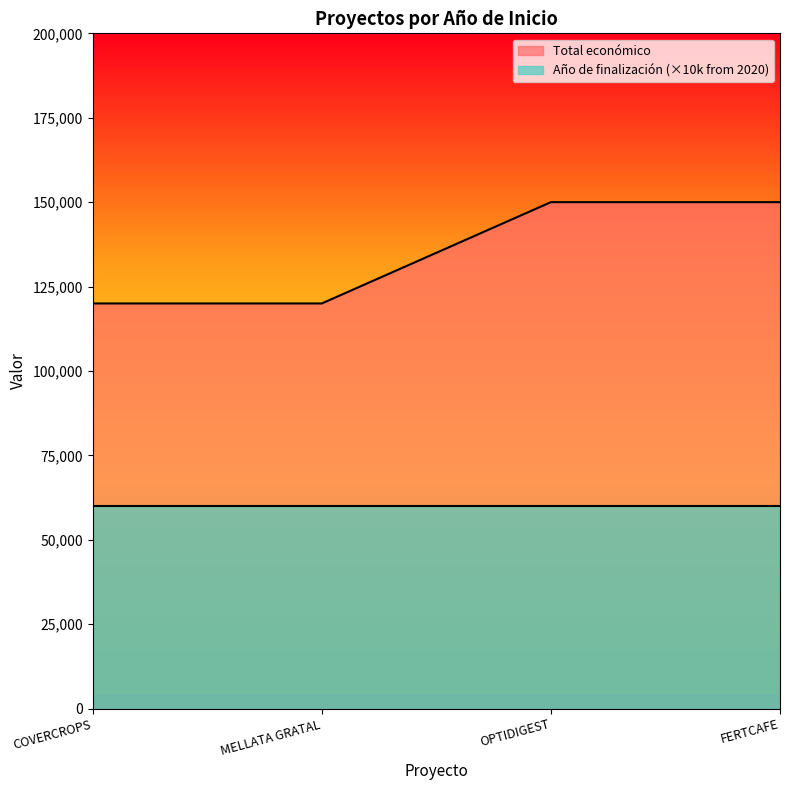

What is the average value?

135000